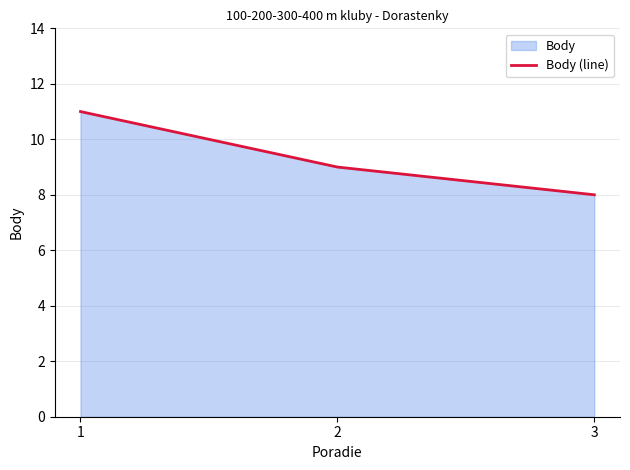

What is the value of the 1st point from the left?

11